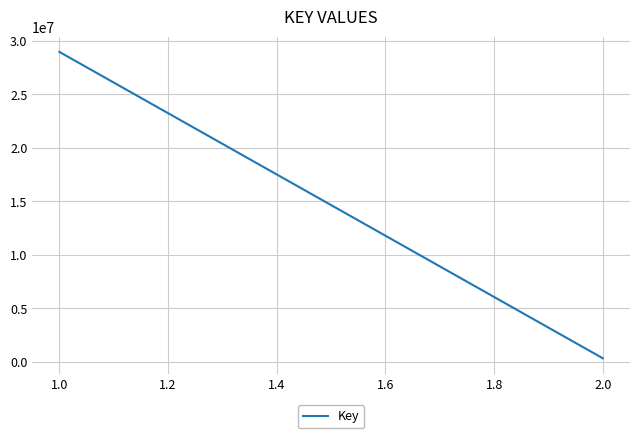

What is the difference between the maximum and minimum values?

28639477